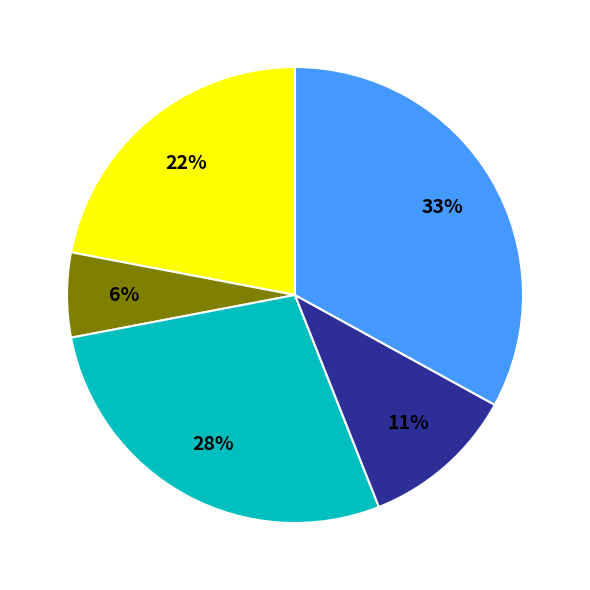

To the nearest percent, what is the average slice percentage?

20%